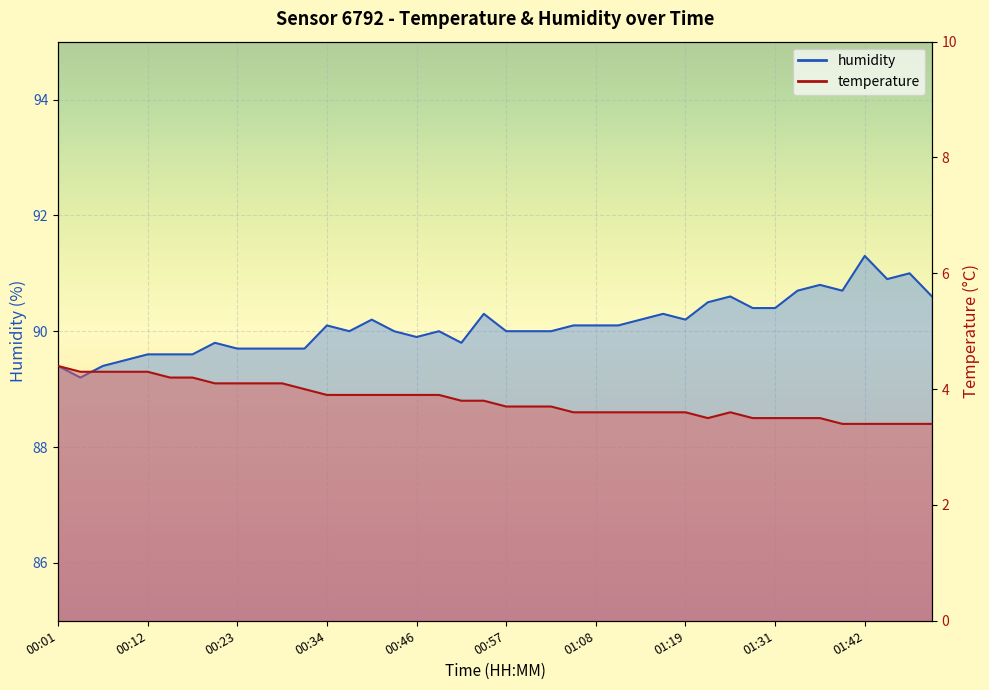

True or false: temperature has more than 1 interior local peaks.

False